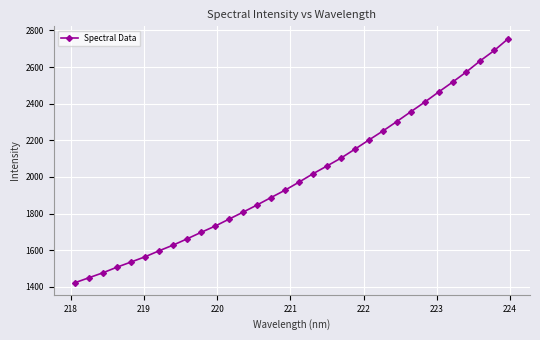

True or false: the data has more than 2 interior local peaks.

False